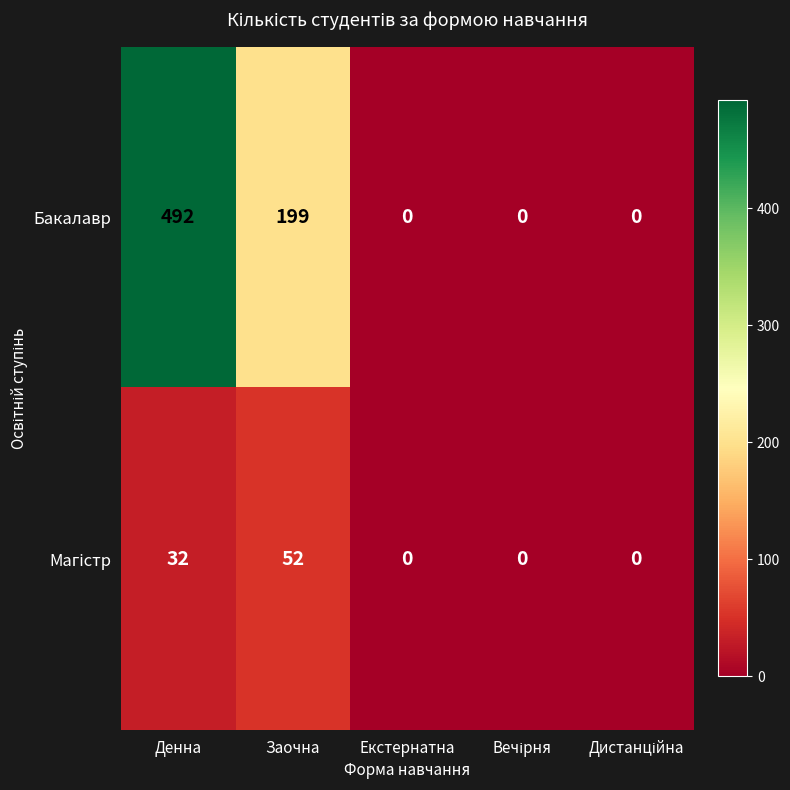

Count the Бакалавр values in the range 0 to 199.

4